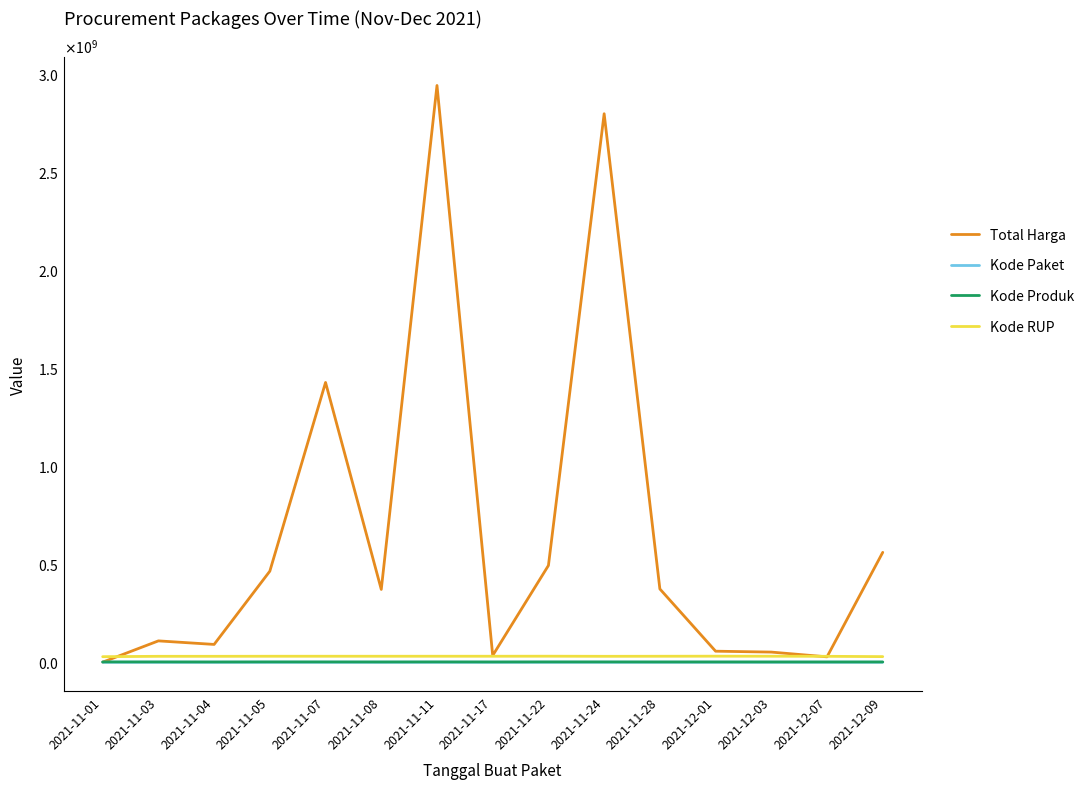

What are all the series names shown in the legend?

Total Harga, Kode Paket, Kode Produk, Kode RUP